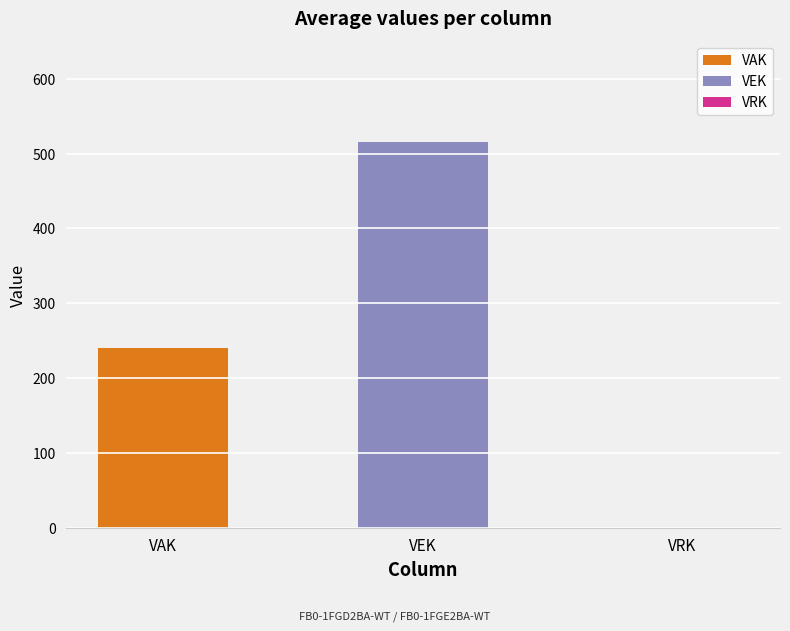

What is the maximum value for VAK?

241